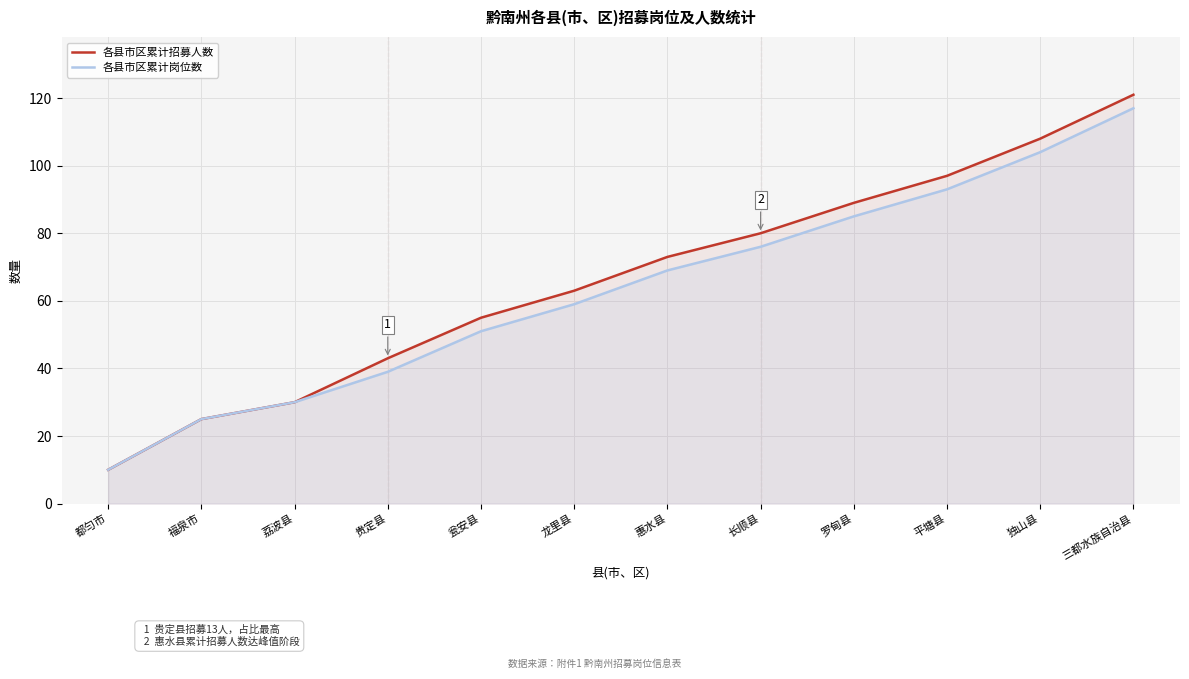

Reading left to right, extract all data points from this chart.

各县市区累计招募人数: 10	25	30	43	55	63	73	80	89	97	108	121
各县市区累计岗位数: 10	25	30	39	51	59	69	76	85	93	104	117